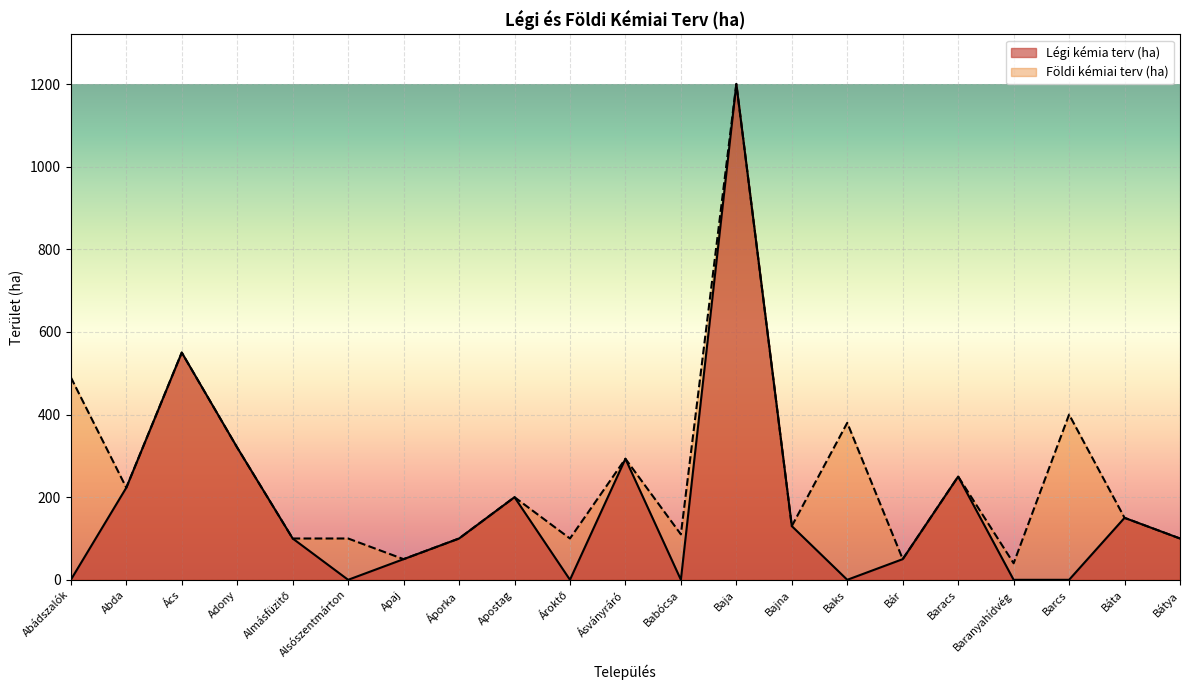

How many lines are shown in the chart?

2